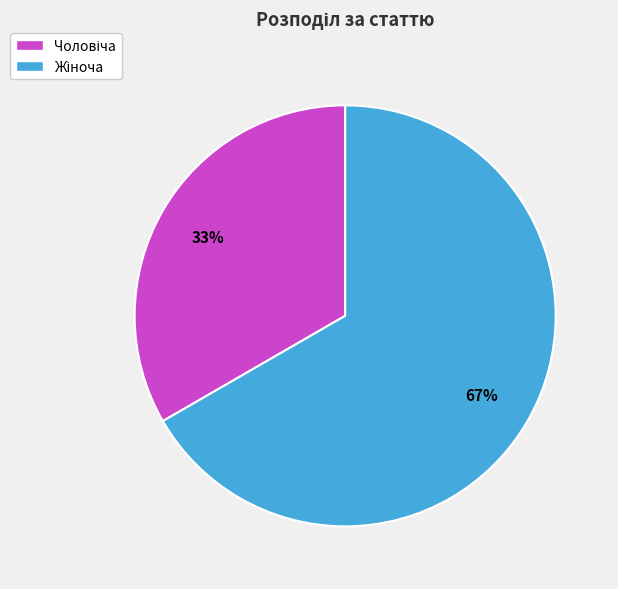

How many segments does this pie chart have?

2